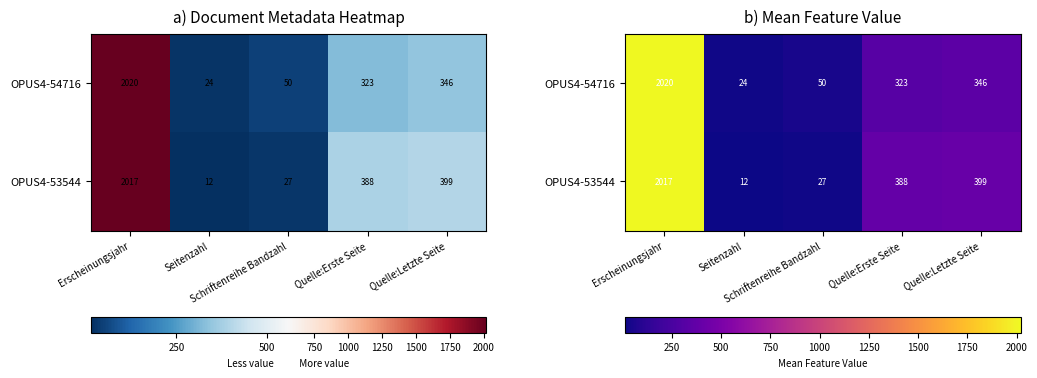

Is it true that OPUS4-54716 equals 29 at Schriftenreihe Bandzahl?

False